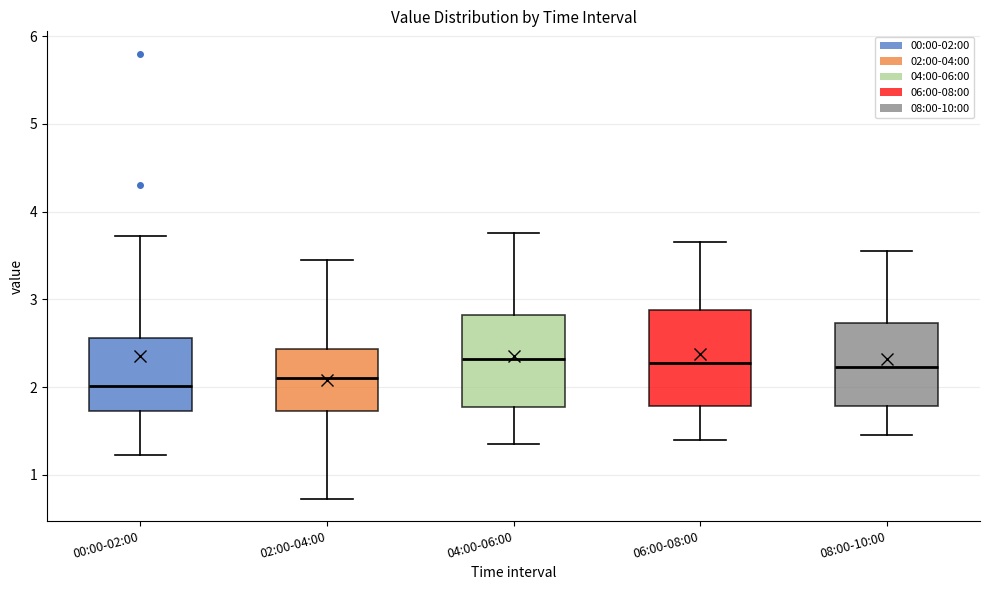

Where does the upper whisker of the box for 08:00-10:00 end on the y-axis? The values are not printed on the chart, so give them approximately, as read against the axis.

3.6